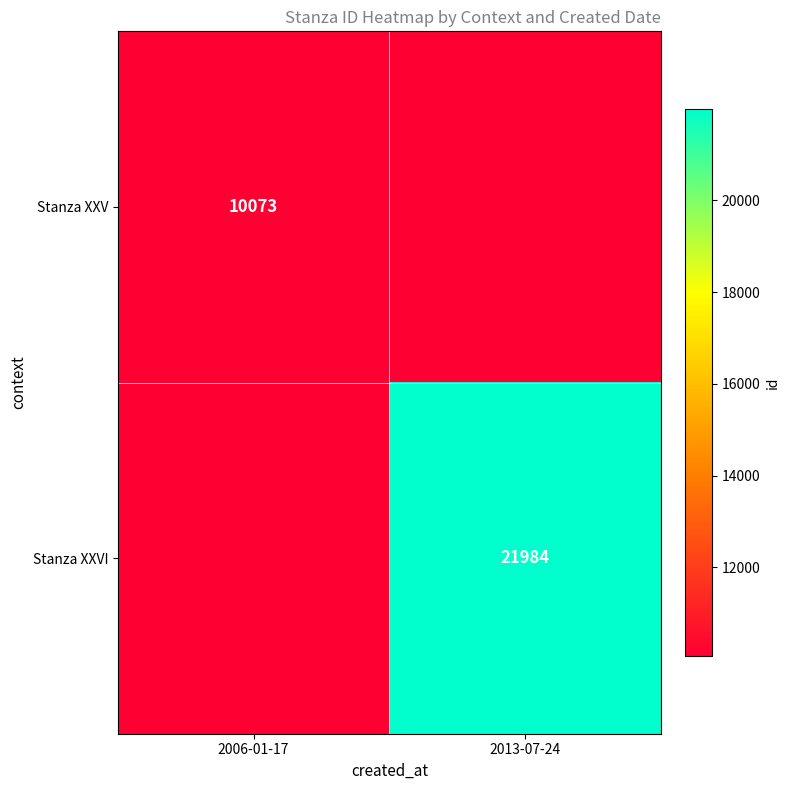

Is it true that Stanza XXVI equals 12179 at 2013-07-24?

False